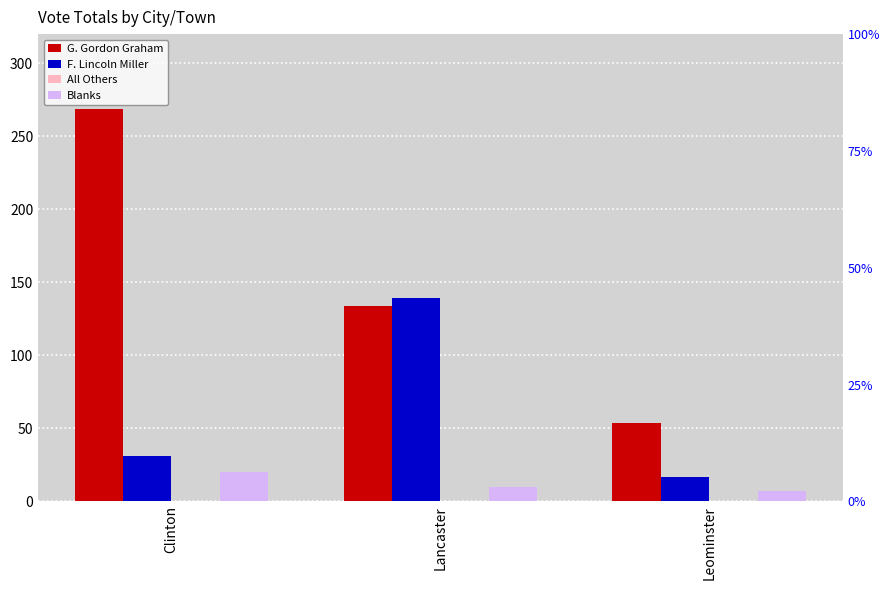

Between Leominster and Clinton, which is larger?

Clinton